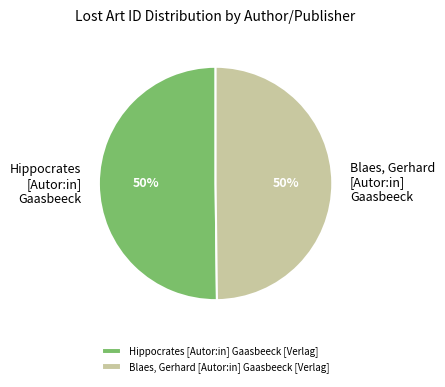

Is the sum of Hippocrates [Autor:in] Gaasbeeck and Blaes, Gerhard [Autor:in] Gaasbeeck greater than half?

Yes